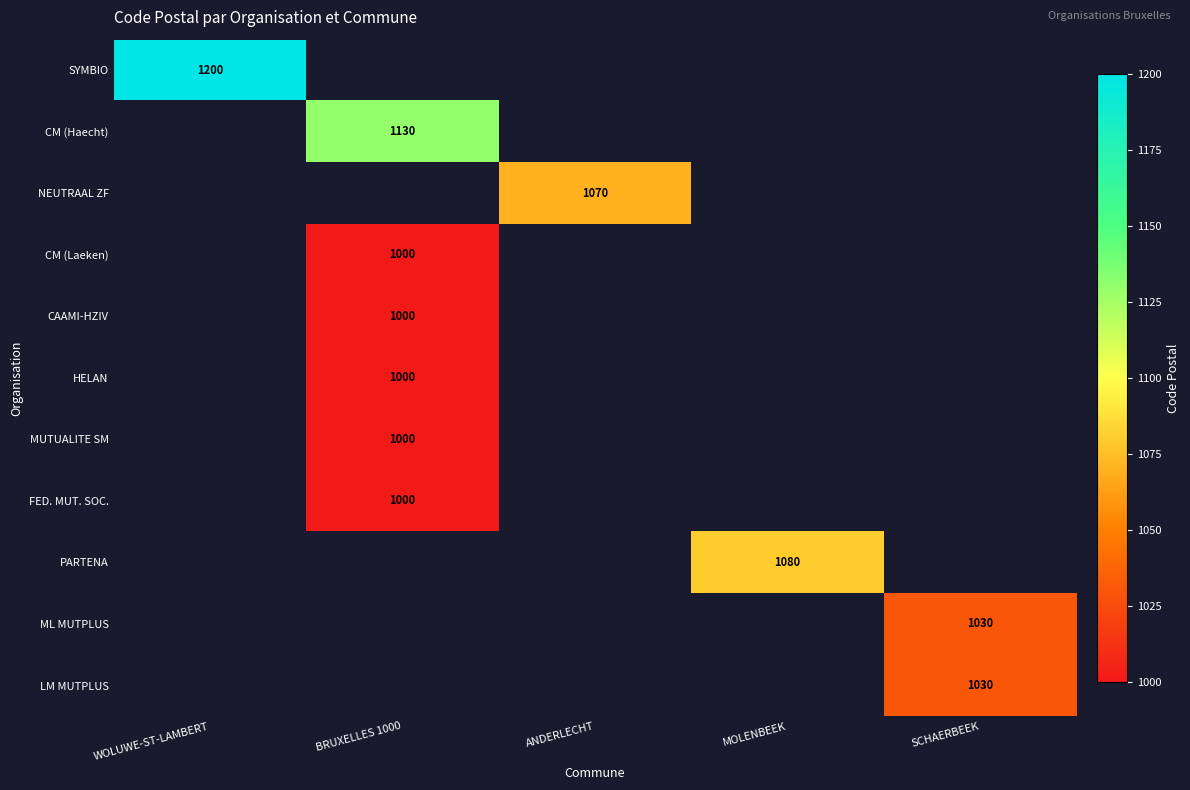

The value of CAAMI-HZIV at BRUXELLES 1000 is 209. True or false?

False